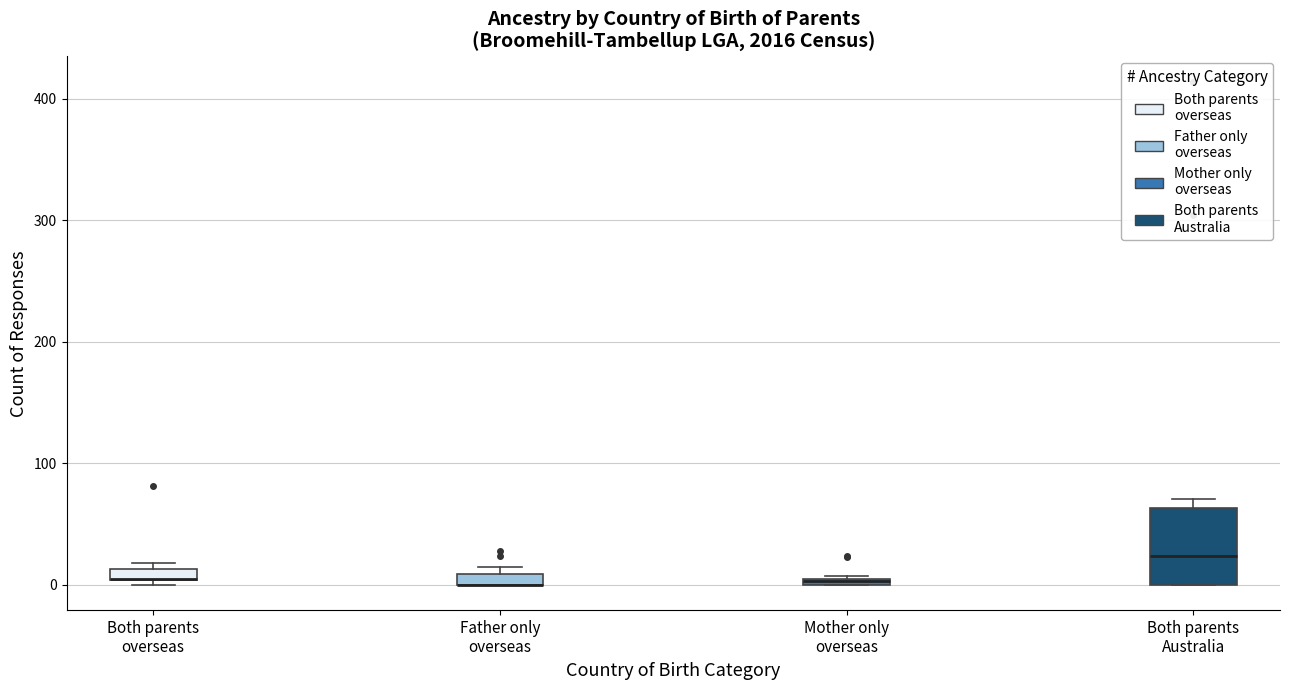

Where is the lower edge of the box for Both parents Australia on the y-axis? The values are not printed on the chart, so give them approximately, as read against the axis.

0